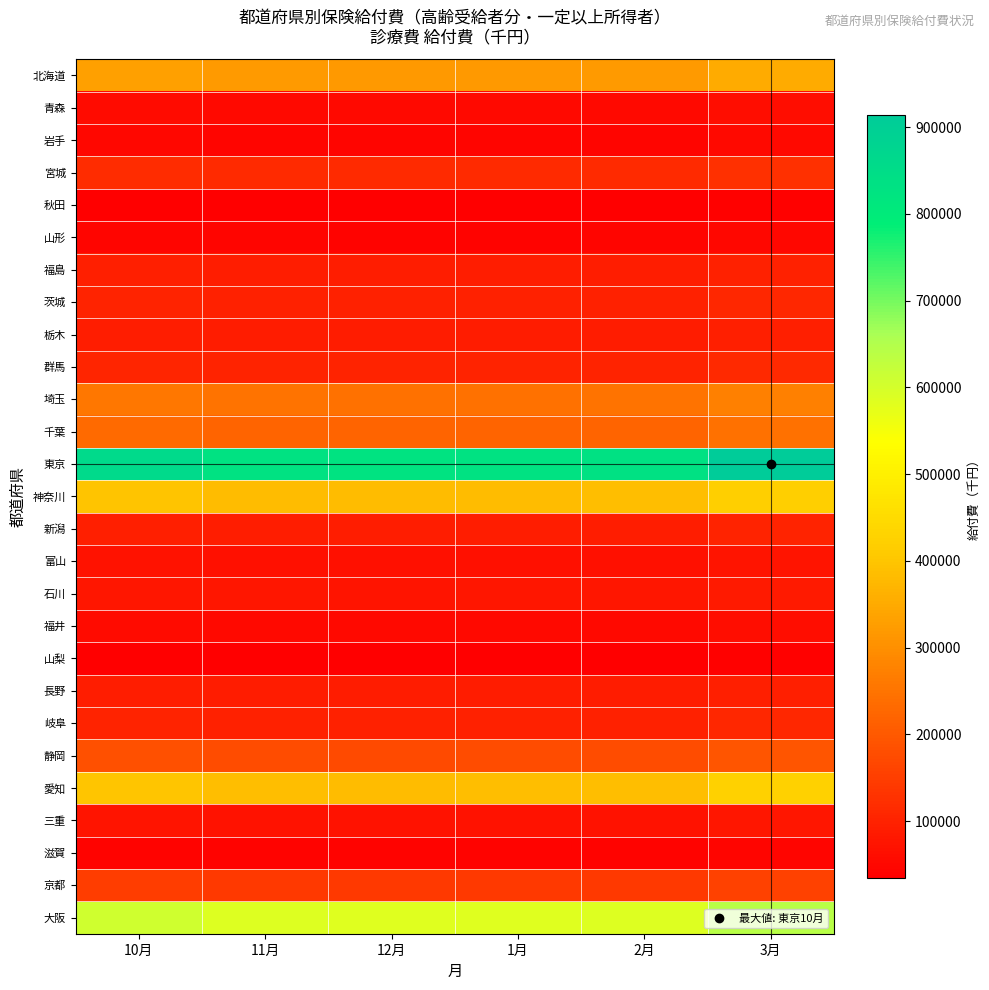

Rank the series at 11月 from lowest to highest value.

秋田, 山梨, 滋賀, 山形, 岩手, 福井, 青森, 富山, 三重, 石川, 栃木, 長野, 福島, 新潟, 岐阜, 茨城, 群馬, 宮城, 京都, 静岡, 千葉, 埼玉, 北海道, 神奈川, 愛知, 大阪, 東京